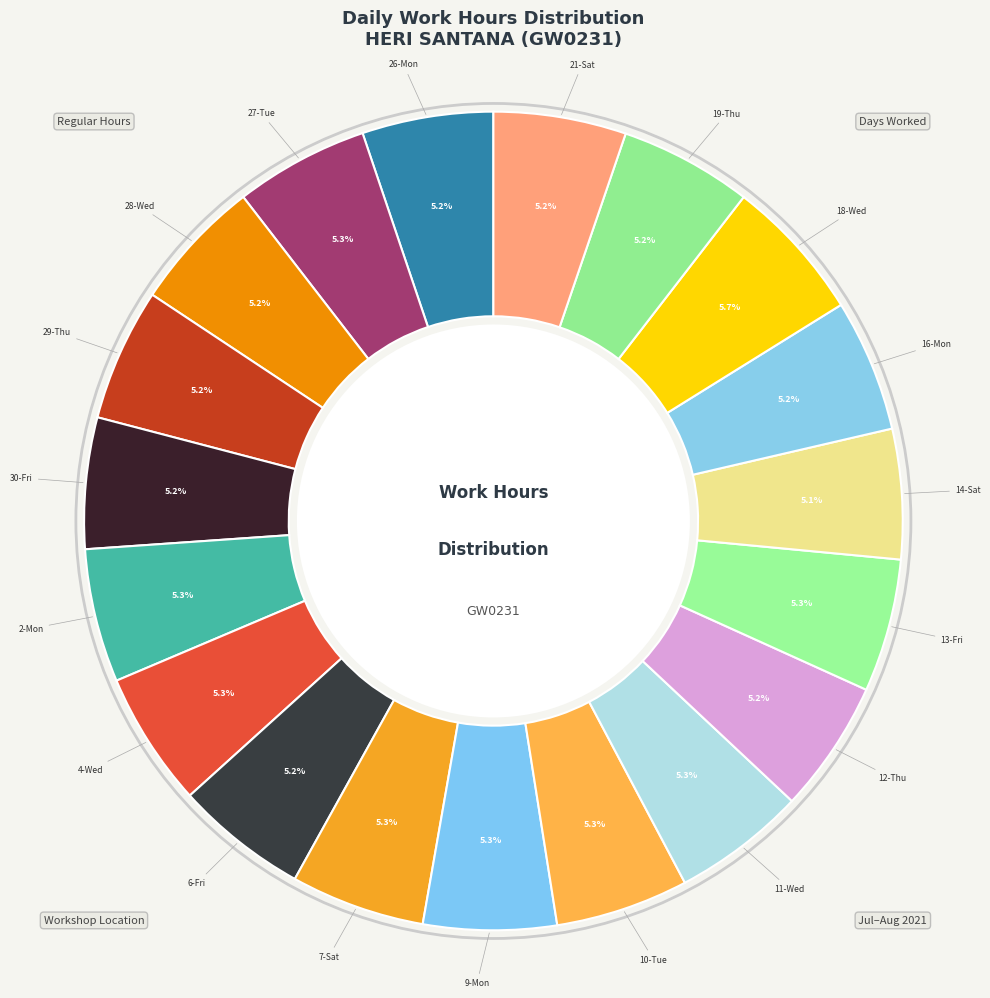

Count the number of slices in the pie.

19